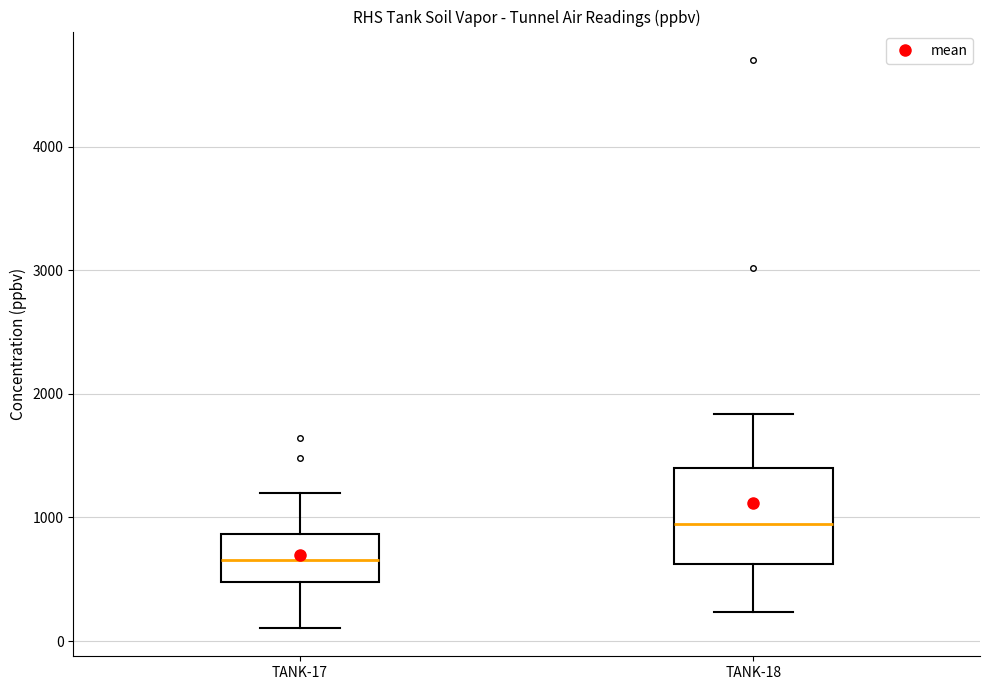

Reading left to right, read every box against the y-axis: the position of its median line, the range the box covers, and the ends of its whiskers. The values are not printed on the chart, so give them approximately, as read against the axis.

TANK-17: median 700, box 500 to 900, whiskers 100 to 1200
TANK-18: median 900, box 600 to 1400, whiskers 200 to 1800